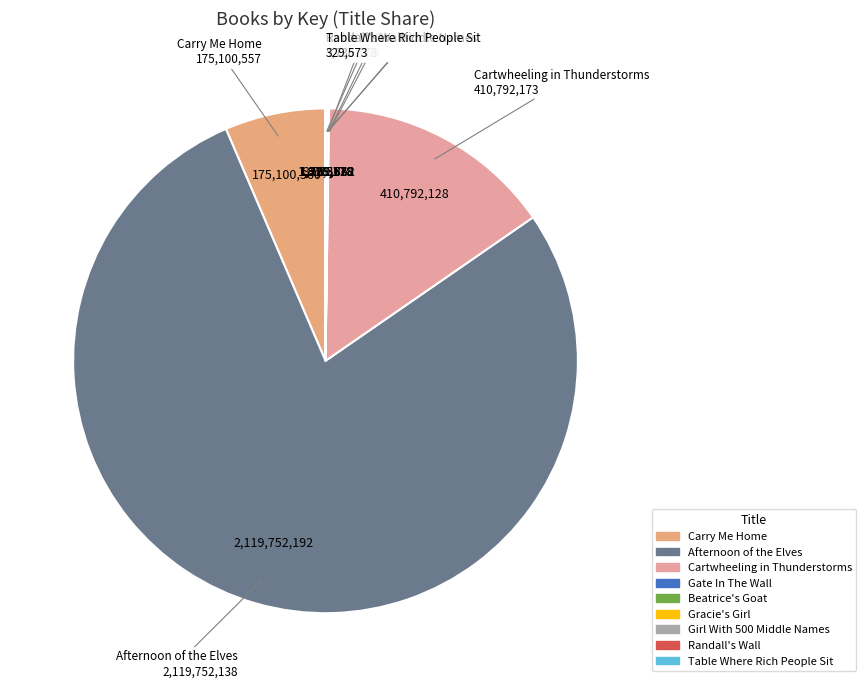

Which slice is the largest?

Afternoon of the Elves